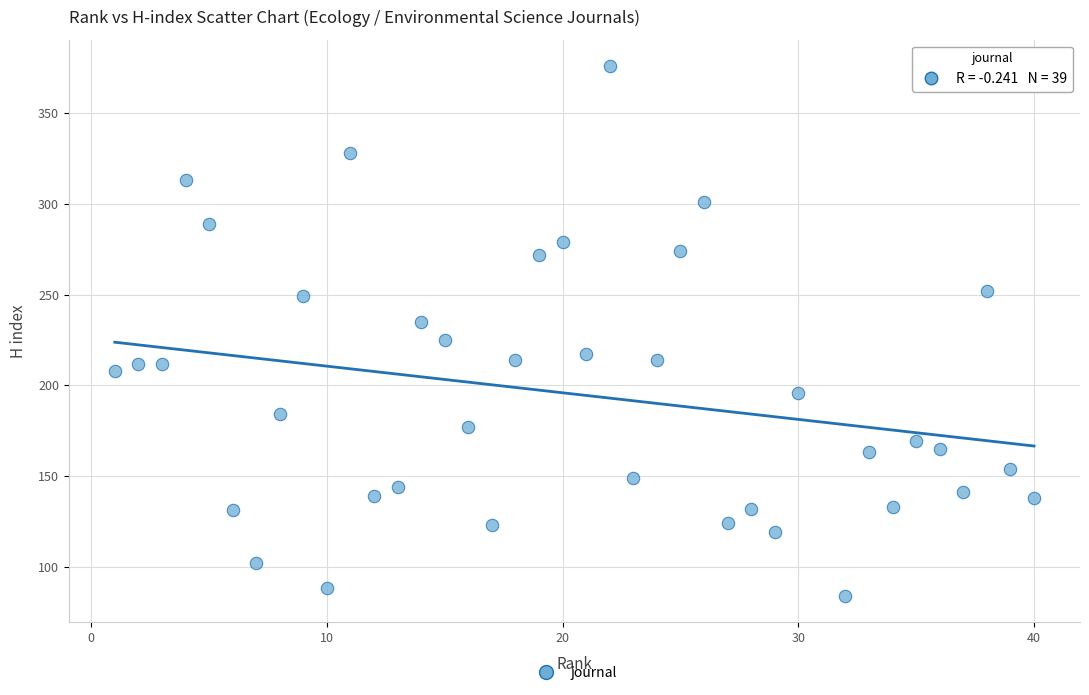

What is the range of Y values (max minus min)?

292